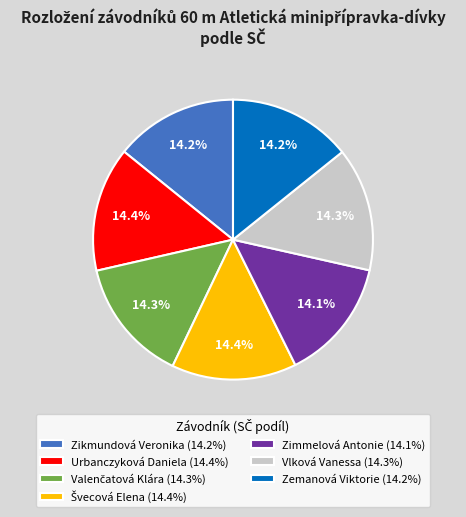

To the nearest percent, what percentage of the pie is Vlková Vanessa?

14%